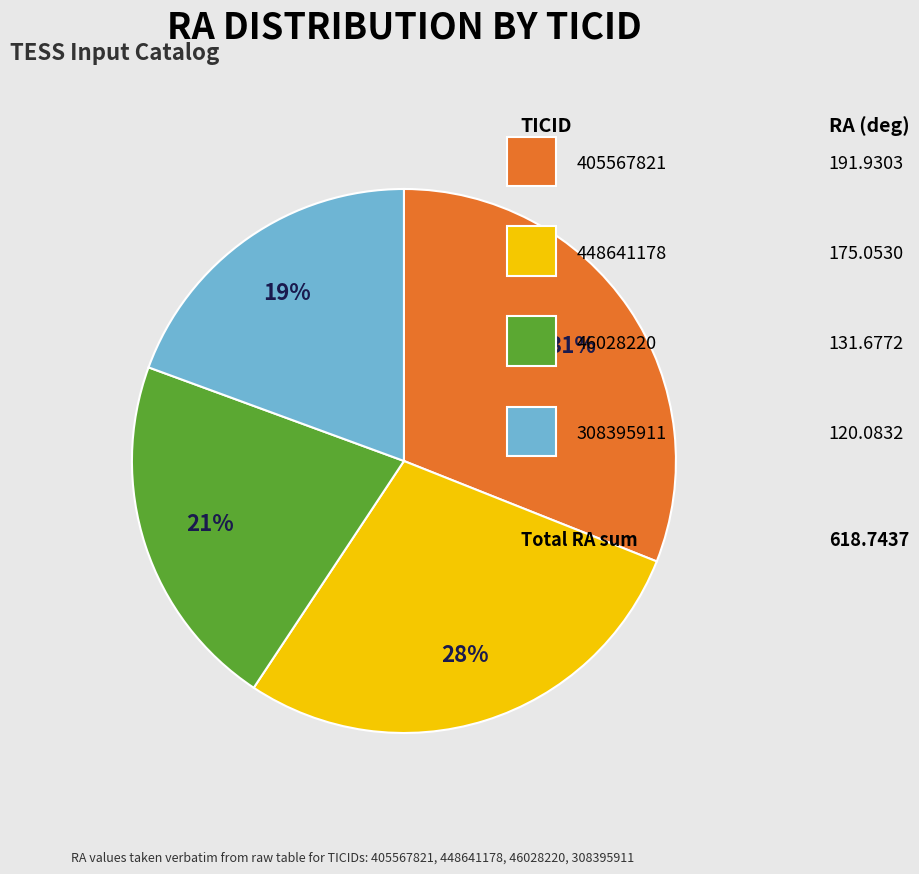

Is there any slice that represents more than half of the pie?

No